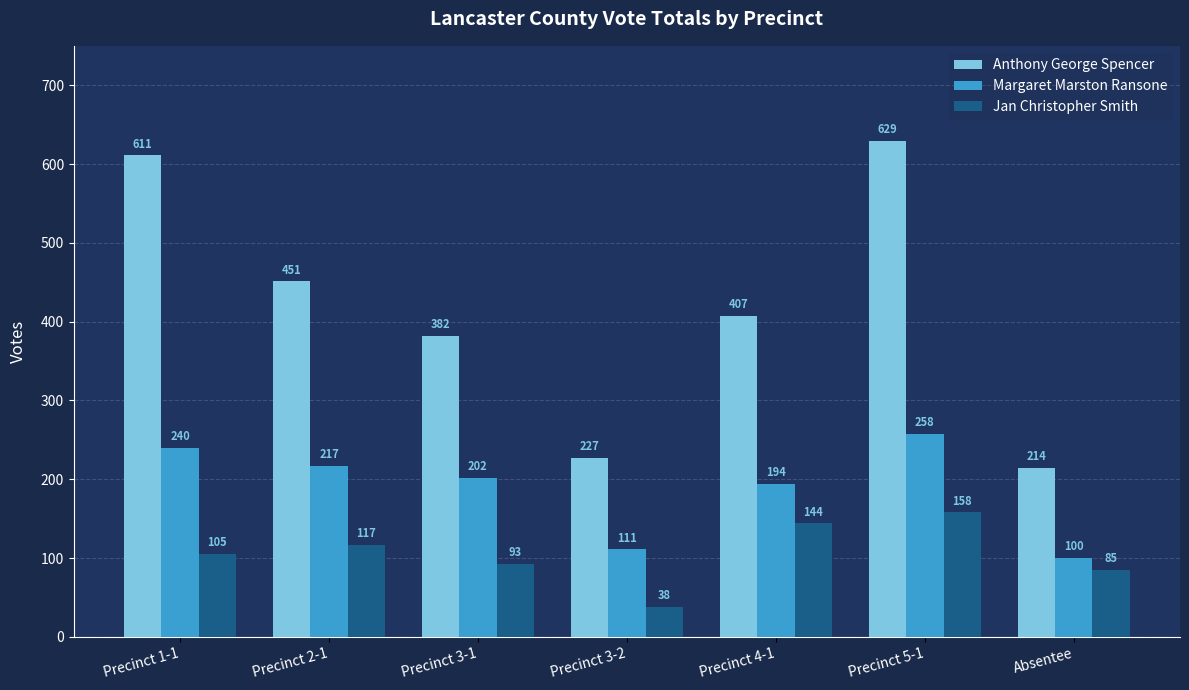

What is the spread (max minus min) of values at Absentee?

129